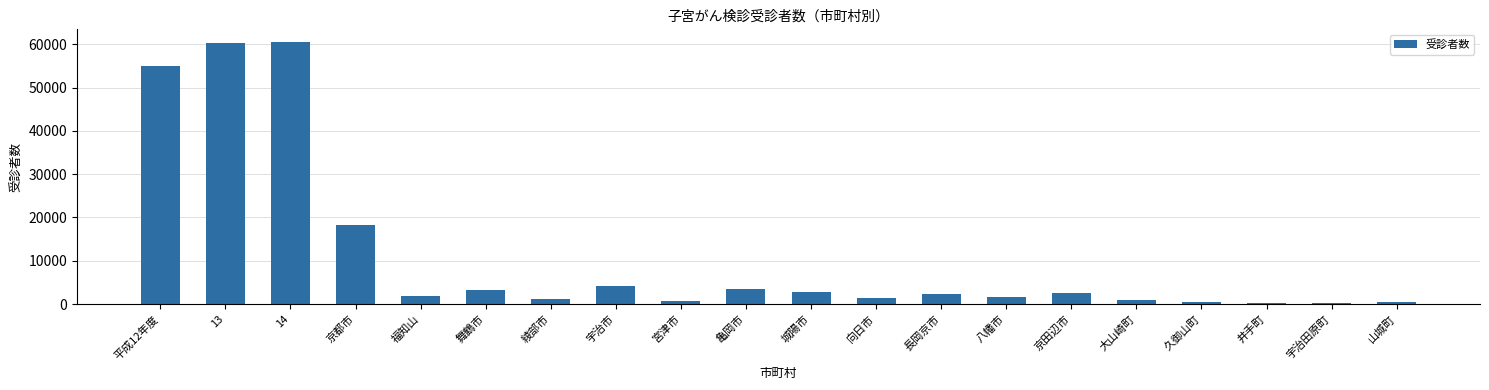

What is the greatest value displayed?

60439